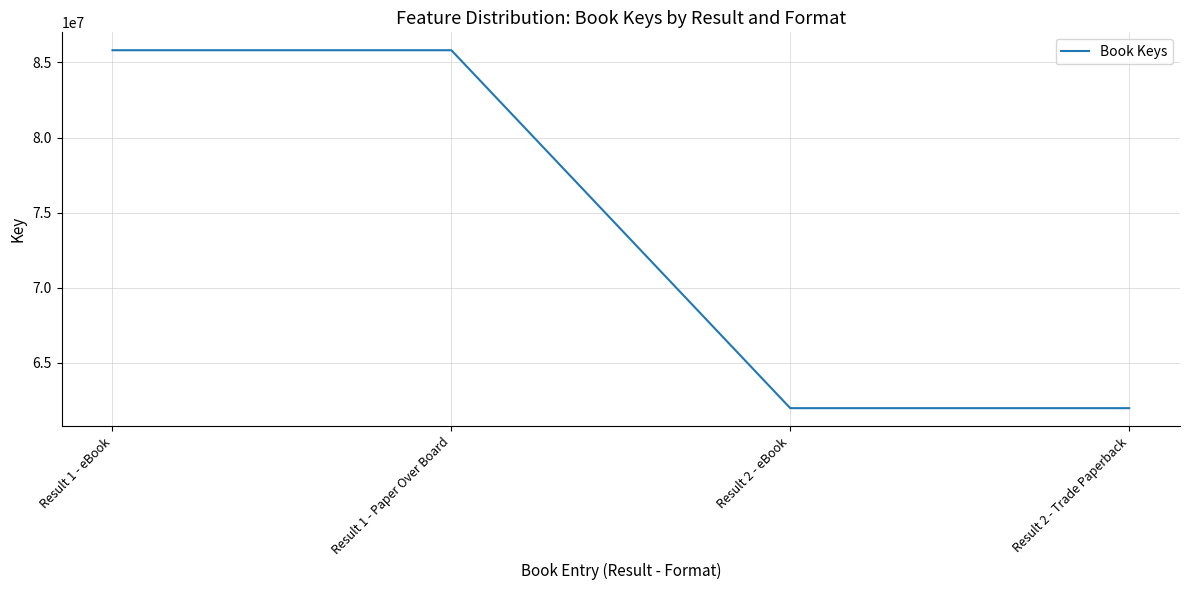

What is the smallest value displayed?

61977625